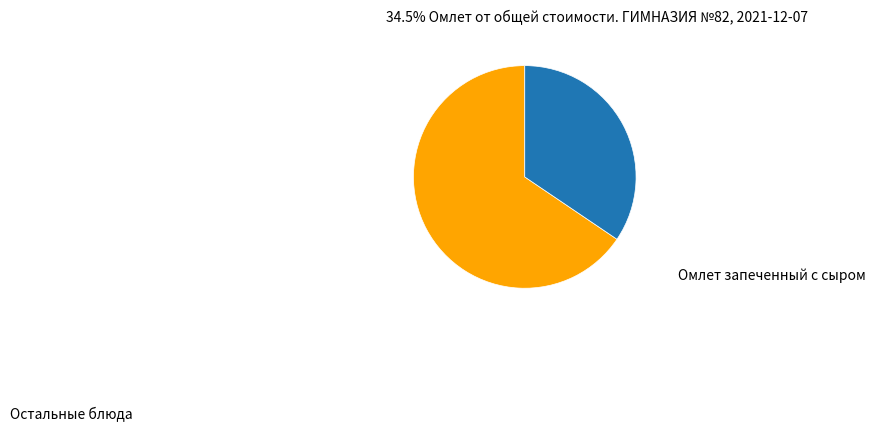

Is there a majority slice in this chart?

Yes